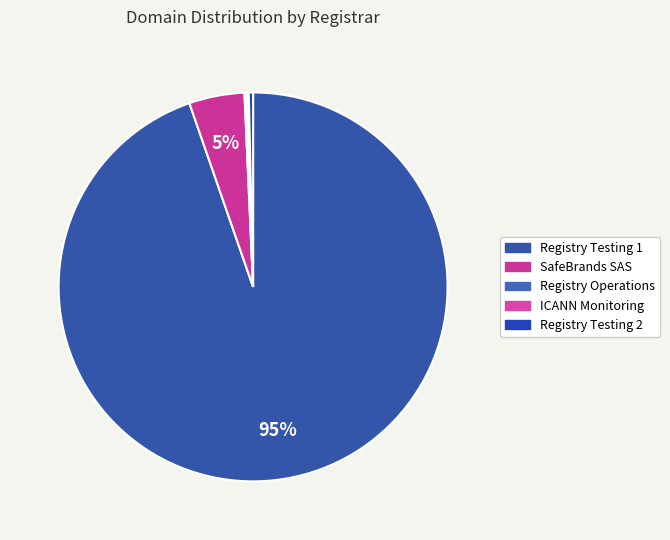

To the nearest percent, what is the difference between the Registry Testing 2 and SafeBrands SAS slice percentages?

4%